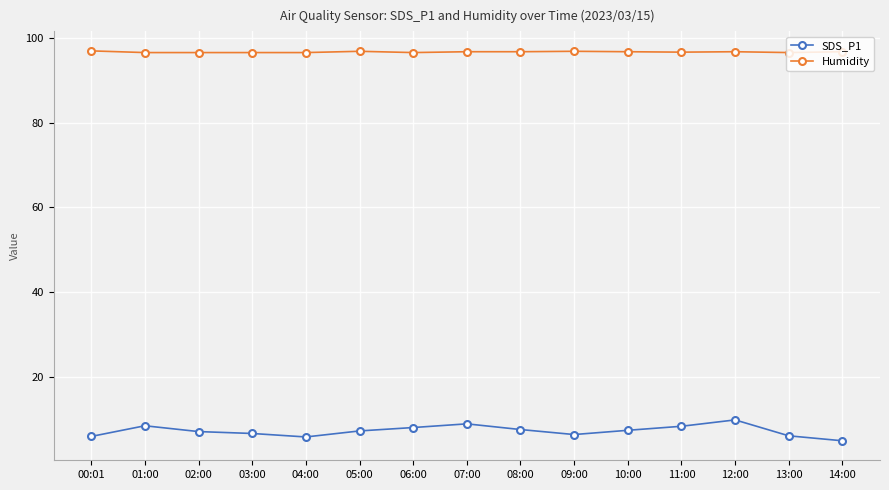

True or false: SDS_P1 has more than 0 points higher than both neighbors.

True